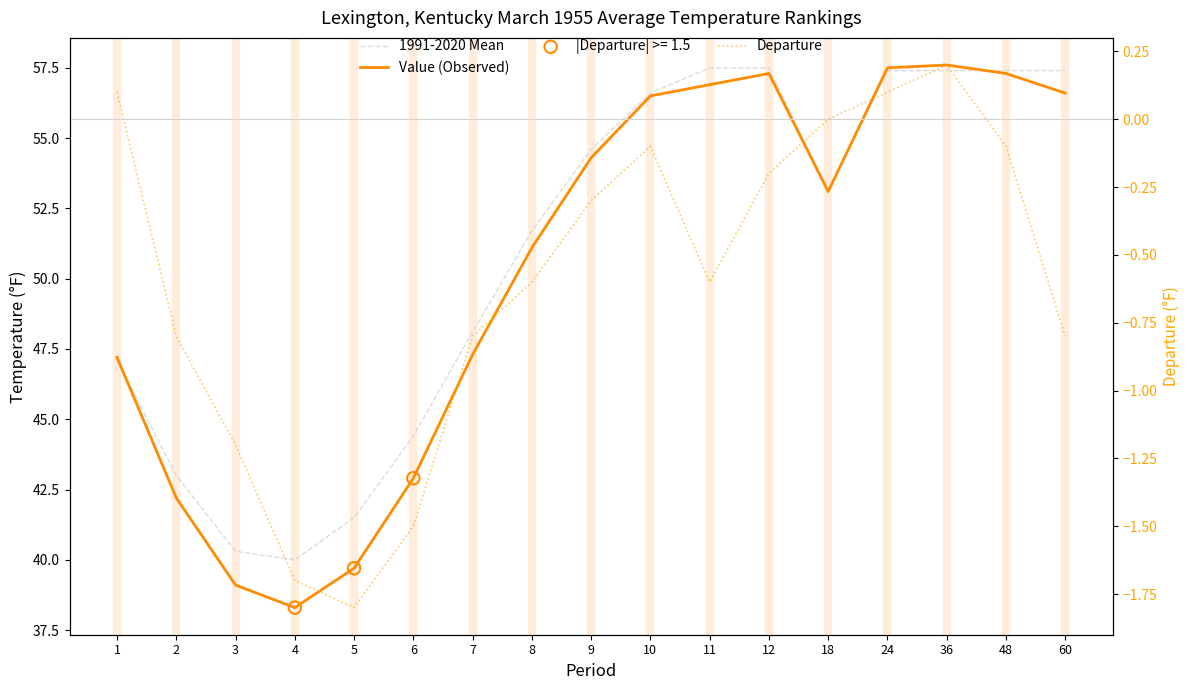

Which series has the largest Y range (max minus min)?

Value (Observed)